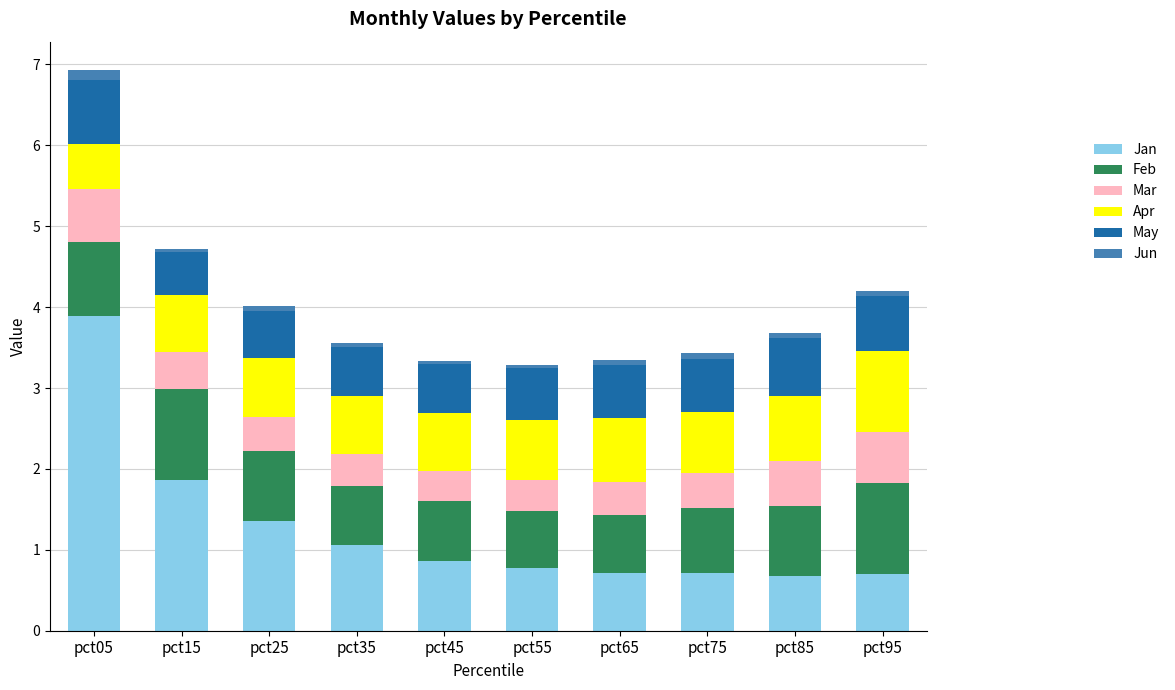

What is the total value across all series at pct75?

3.4